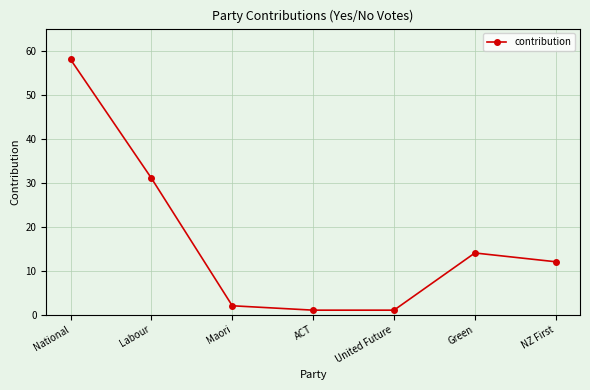

Reading left to right, transcribe all the data shown in this chart.

National=58	Labour=31	Maori=2	ACT=1	United Future=1	Green=14	NZ First=12